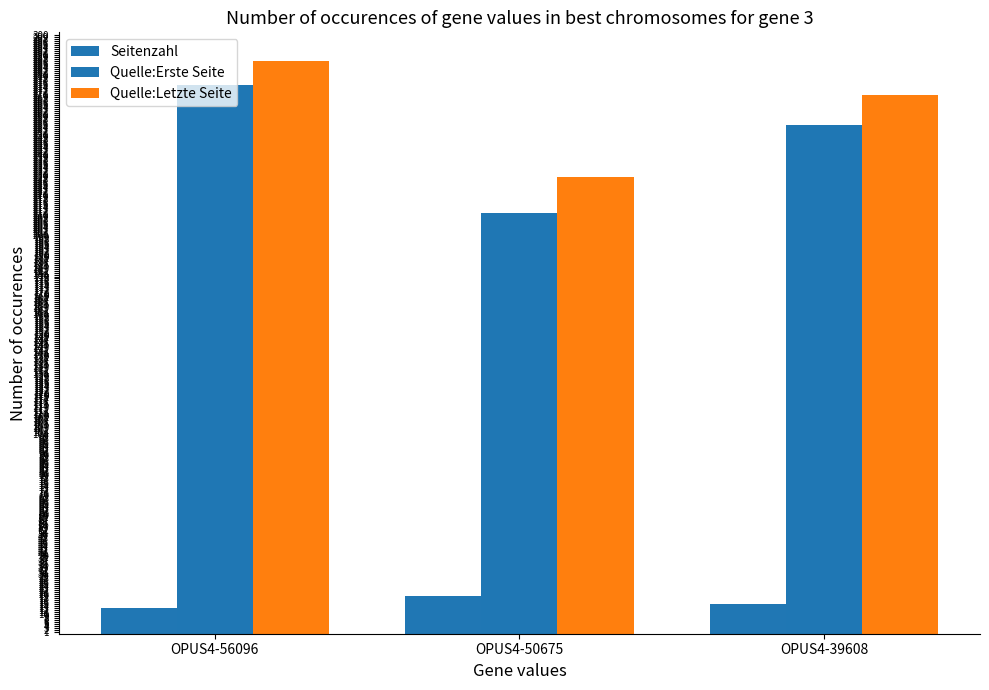

Reading left to right, list all the values displayed in this chart.

Seitenzahl: 13	19	15
Quelle:Erste Seite: 275	211	255
Quelle:Letzte Seite: 287	229	270